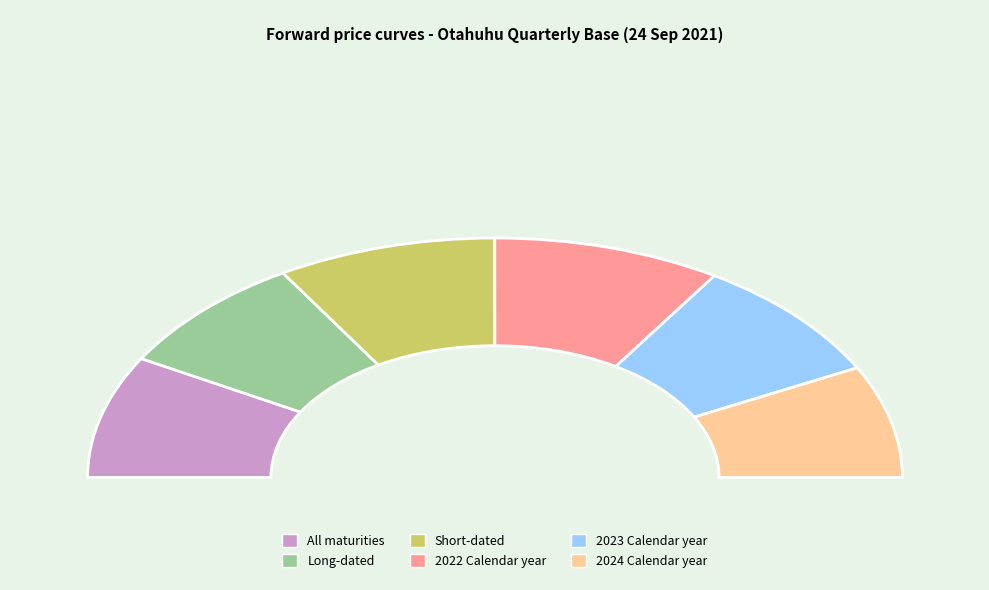

Rank the categories by value from highest to lowest.

2022 Calendar year, Short-dated, 2023 Calendar year, All maturities, Long-dated, 2024 Calendar year